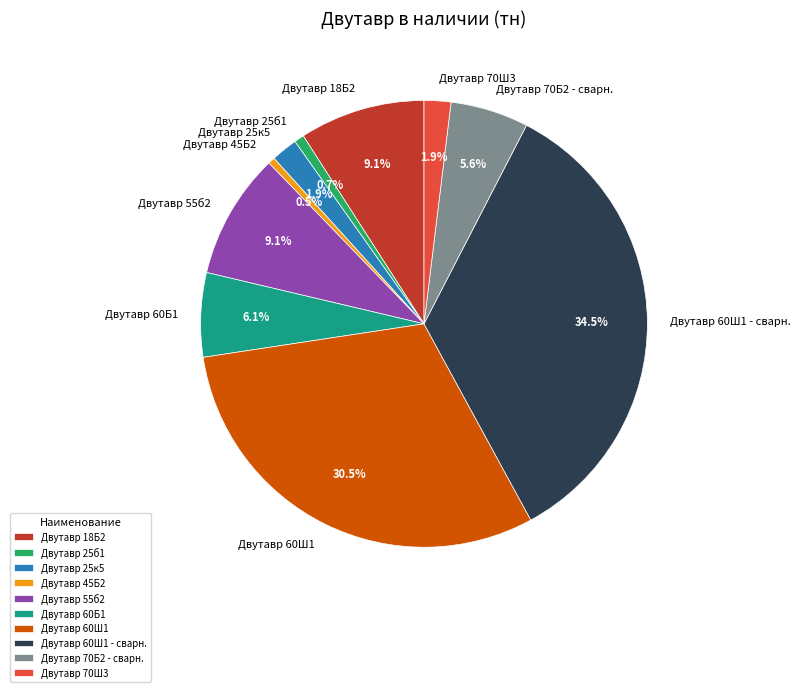

How many slices are in this pie chart?

10